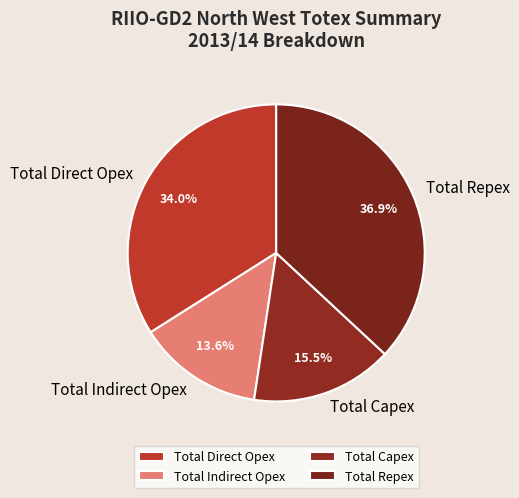

True or false: Total Direct Opex accounts for 46% of the total.

False